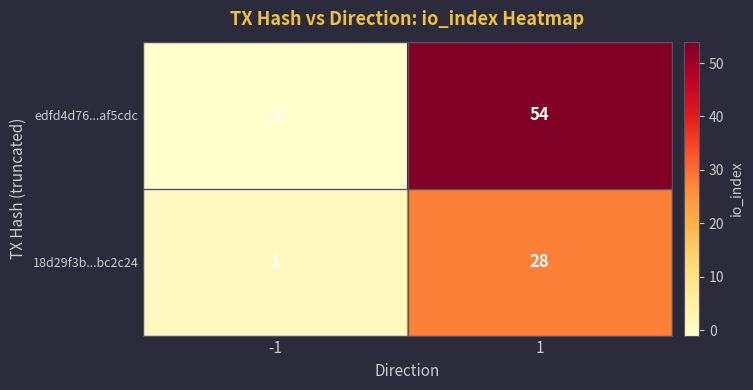

The value of 18d29f3b...bc2c24 at -1 is 1. True or false?

True